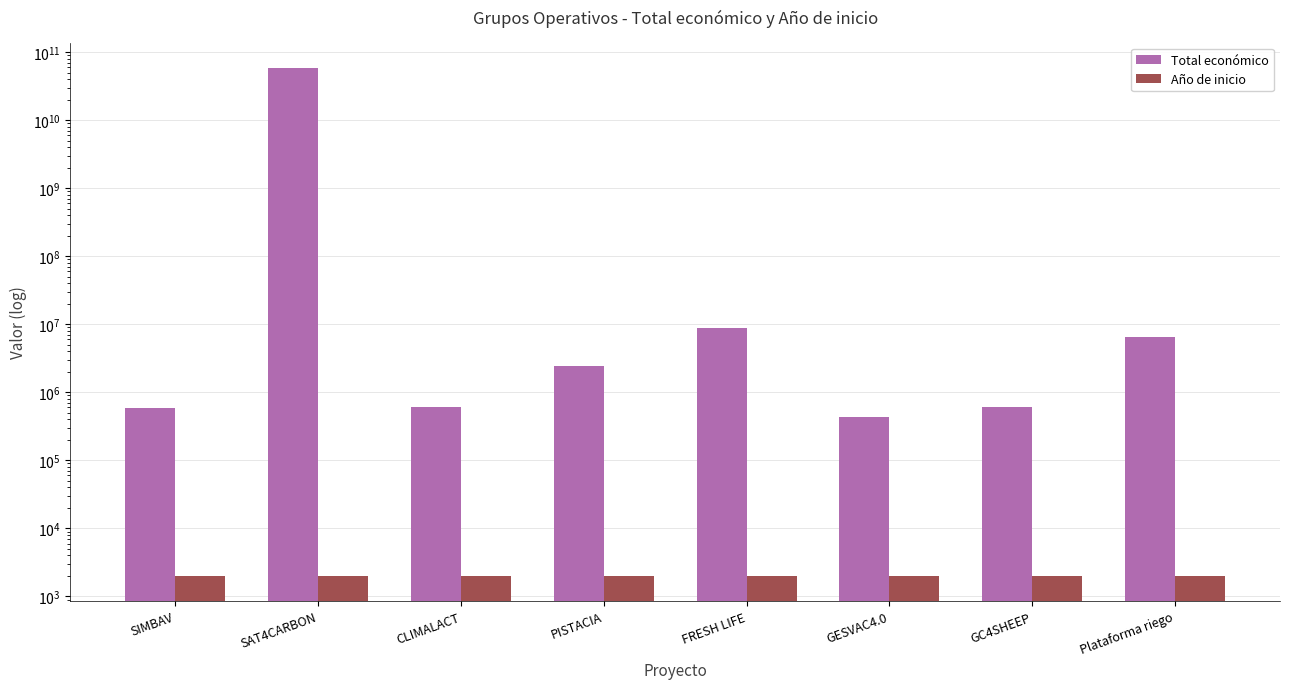

Where does the Año de inicio series first go above 2022?

SIMBAV